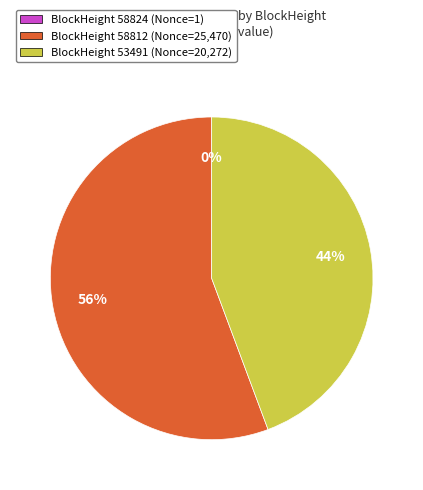

Is the sum of BlockHeight 58812 (Nonce=25,470) and BlockHeight 53491 (Nonce=20,272) greater than half?

Yes